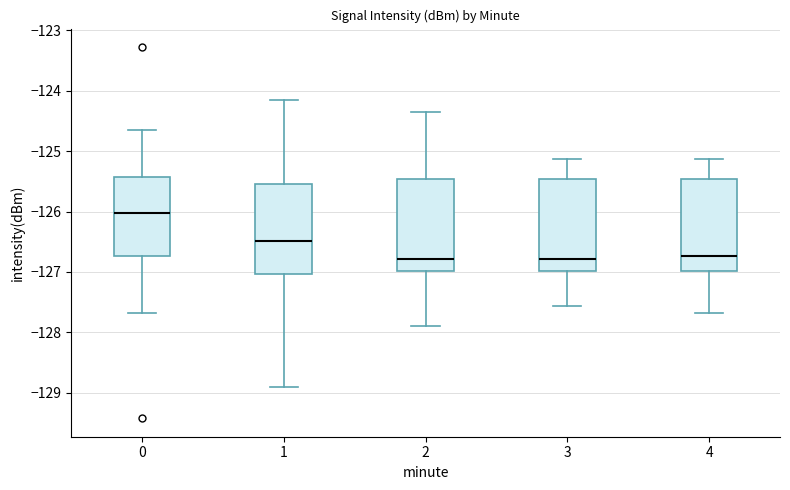

Where is the lower edge of the box at x = 4 on the y-axis? The values are not printed on the chart, so give them approximately, as read against the axis.

-127.0